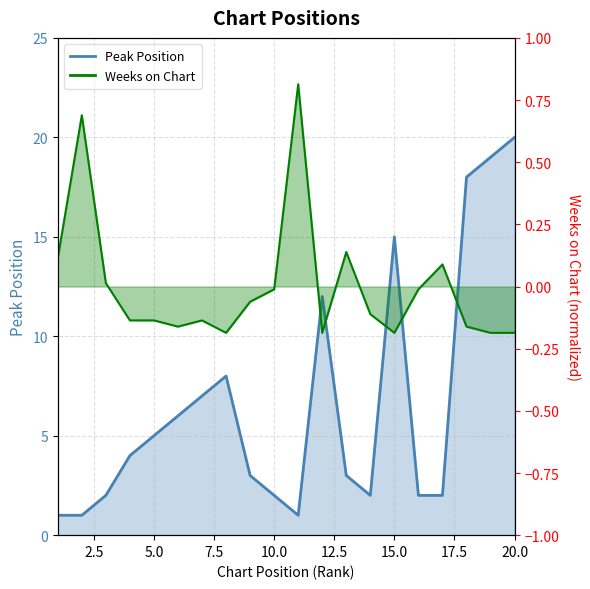

How many interior local peaks does the Peak Position series have?

3